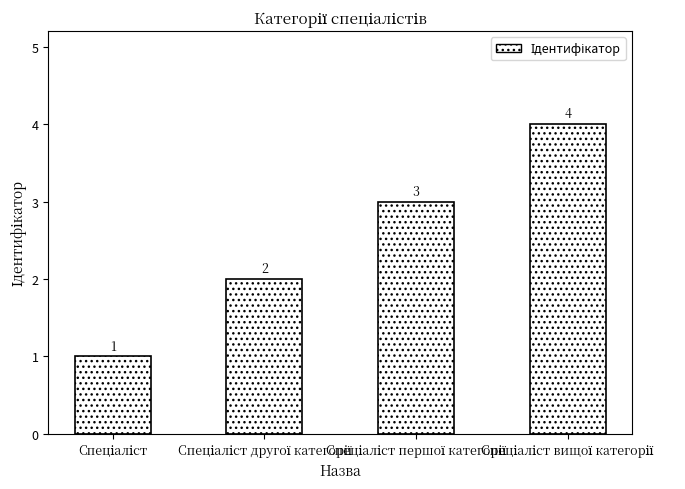

How many categories are shown in the chart?

4